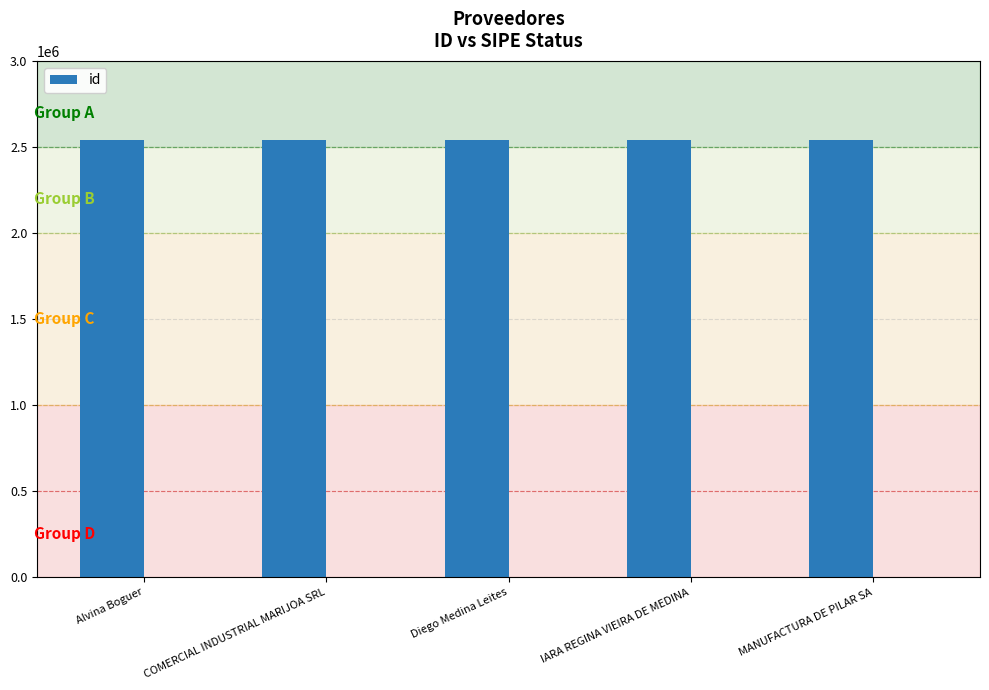

The value at Alvina Boguer is 1485249. True or false?

False